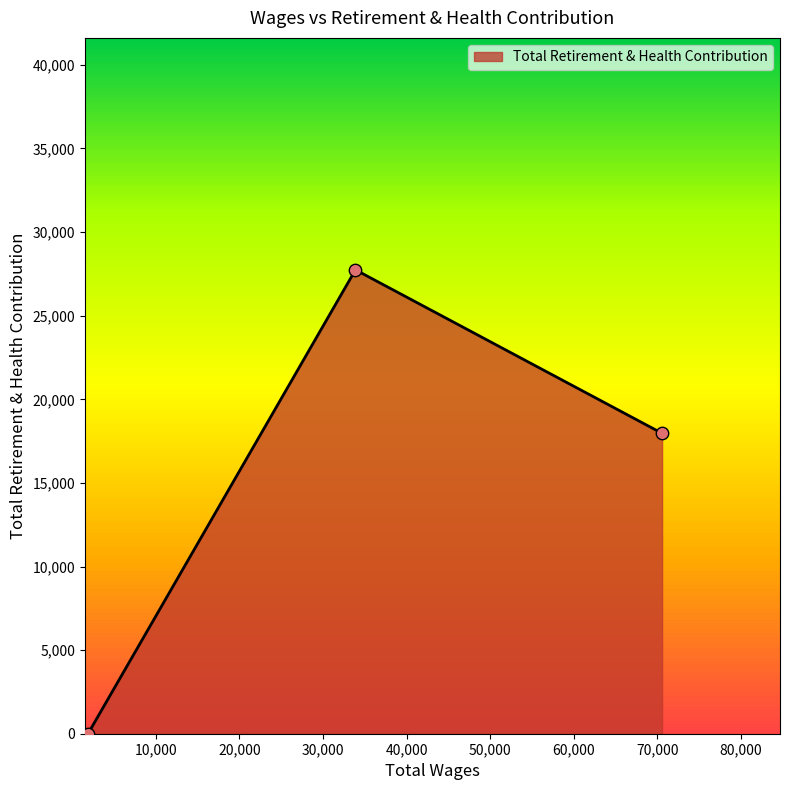

What is the greatest value displayed?

27743